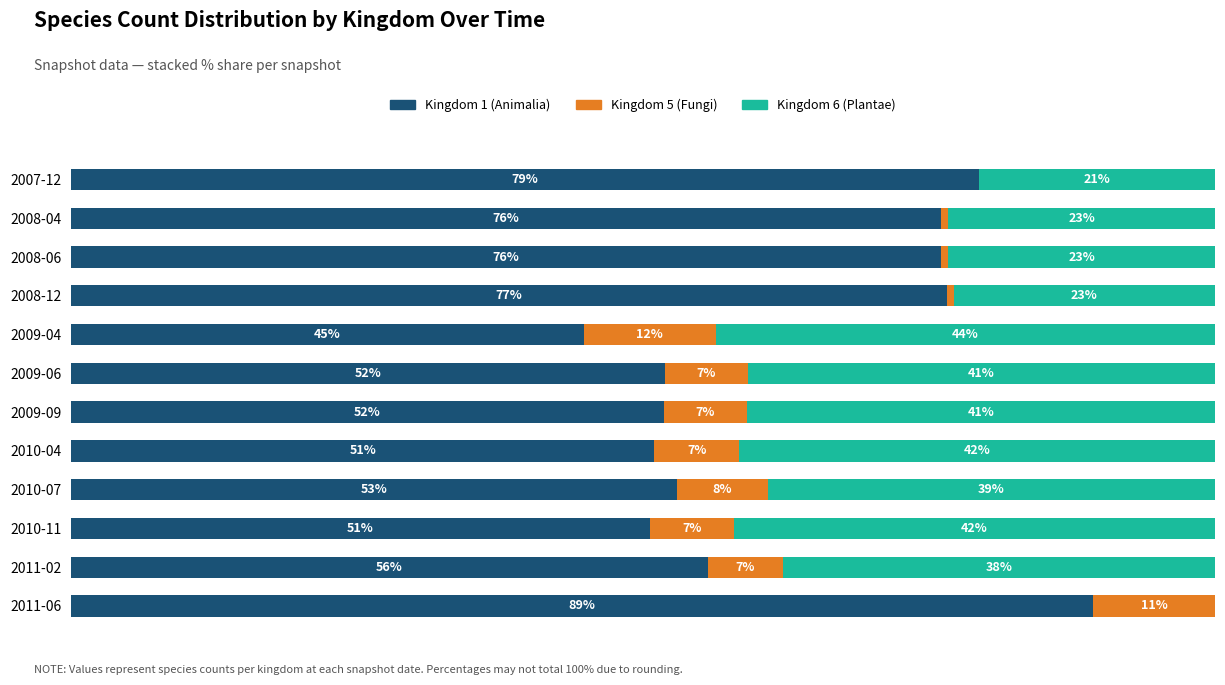

What are all the series names shown in the legend?

Kingdom 1 (Animalia), Kingdom 5 (Fungi), Kingdom 6 (Plantae)